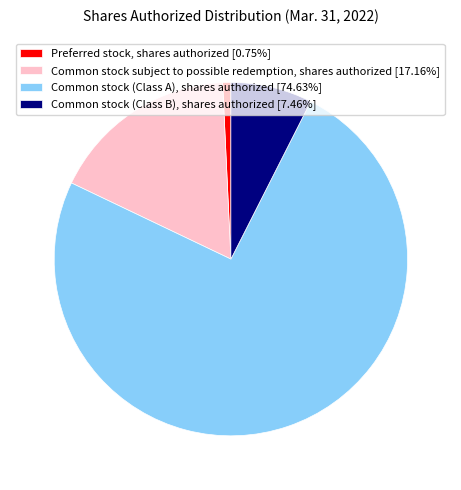

What is the smallest slice in the pie chart?

Preferred stock, shares authorized